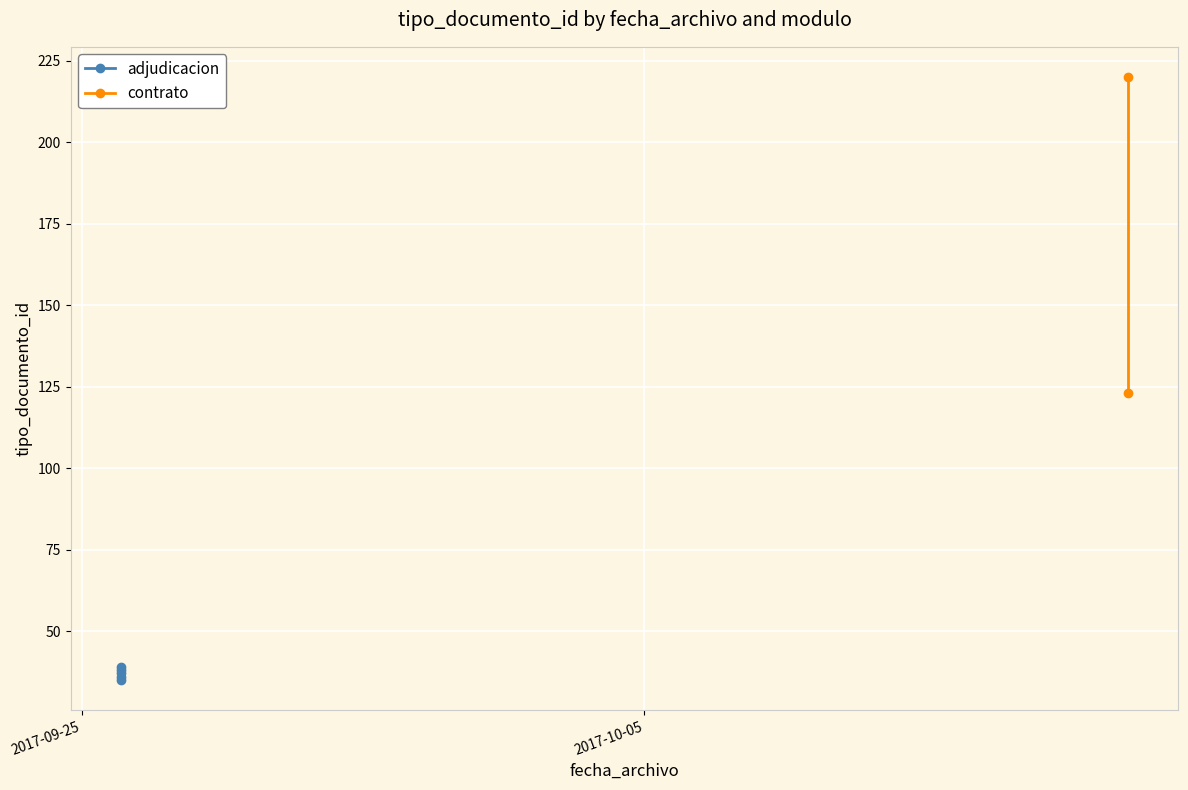

What is the label of the 5th point from the right?

2017-09-25